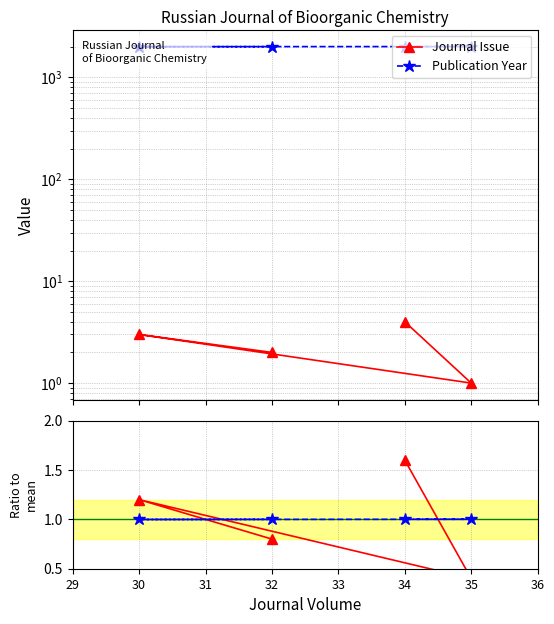

Which series has the widest spread of values?

Journal Issue